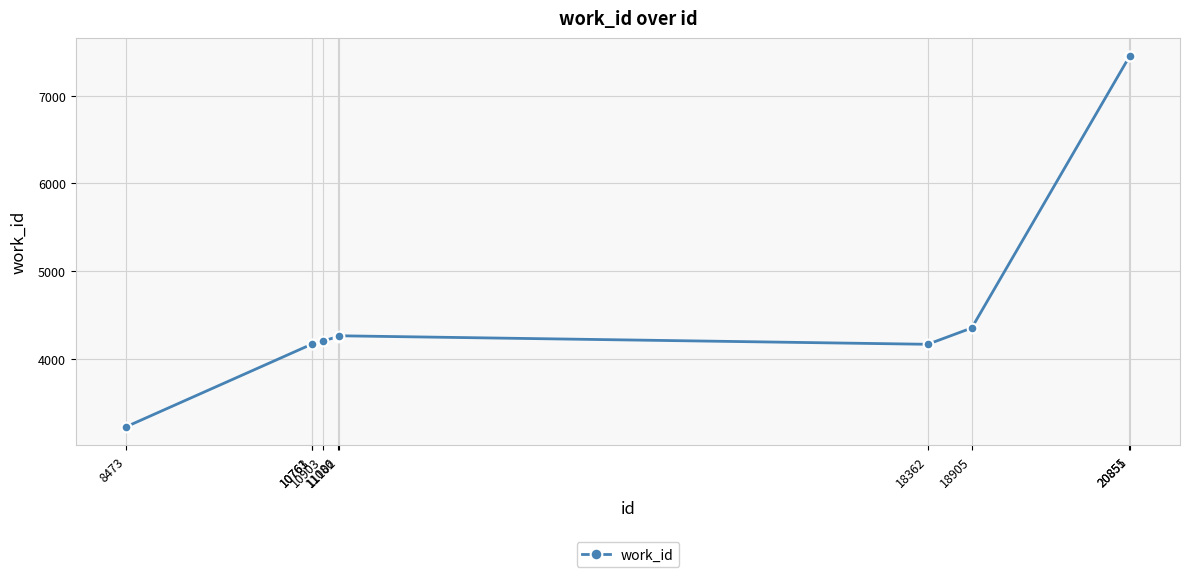

What is the difference between the maximum and second lowest values?

3280